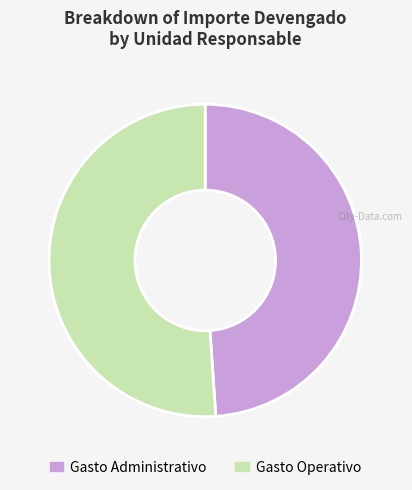

Is the sum of Gasto Operativo and Gasto Administrativo greater than half?

Yes